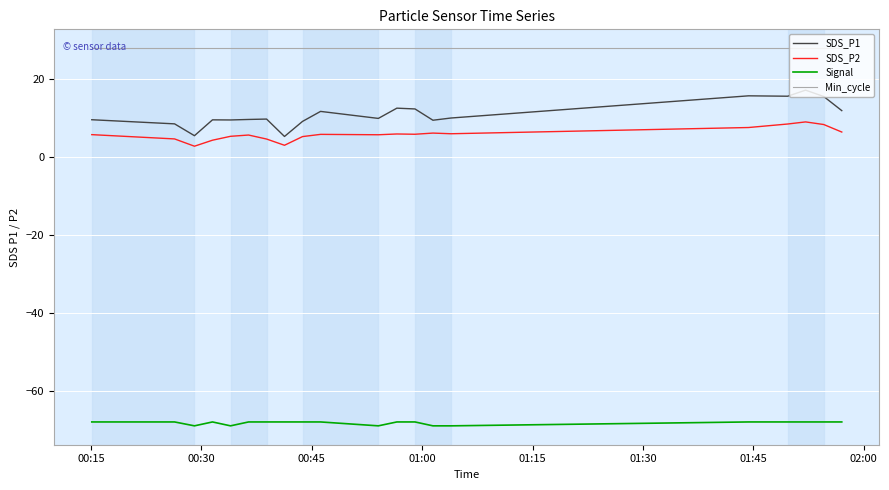

Which series has the widest spread of values?

SDS_P1